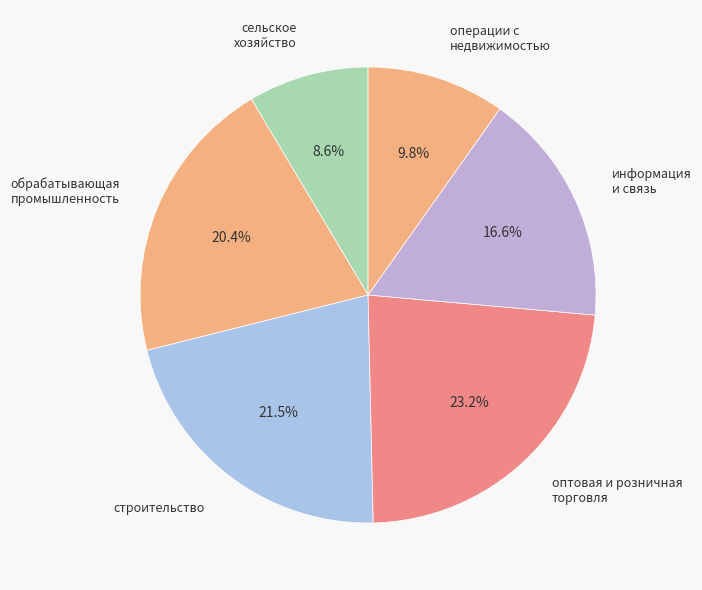

Does any single category account for the majority?

No